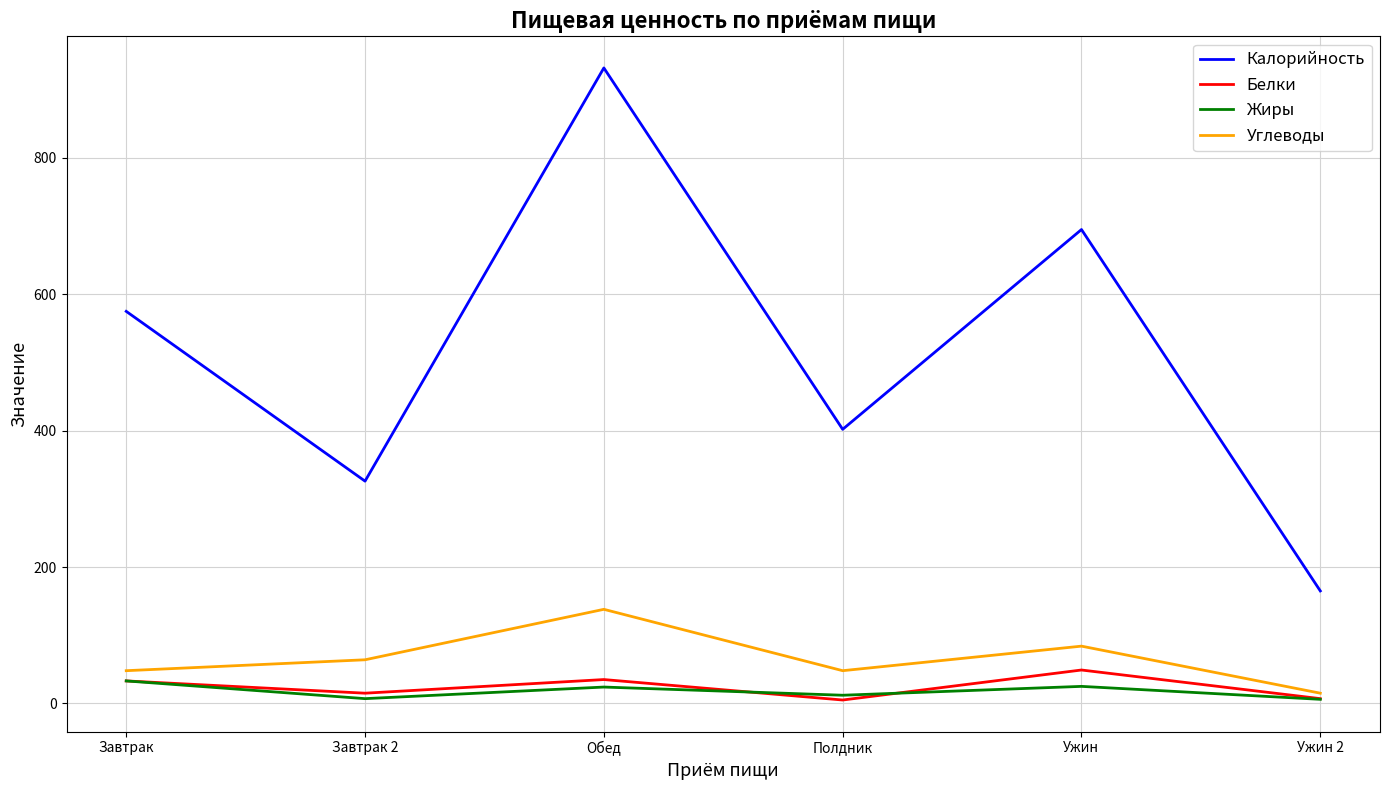

What is the difference between the maximum and minimum values in the Белки series?

44